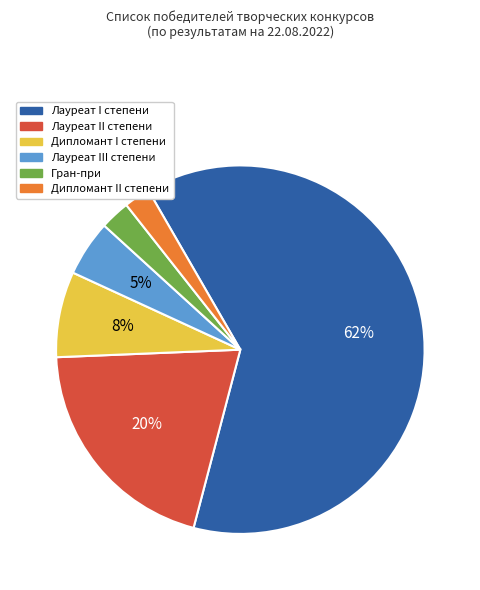

Which category has the biggest portion of the pie?

Лауреат I степени